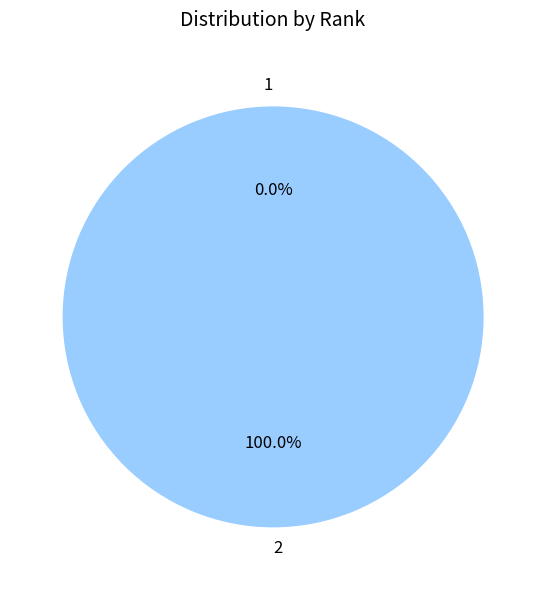

Which category has the biggest portion of the pie?

2